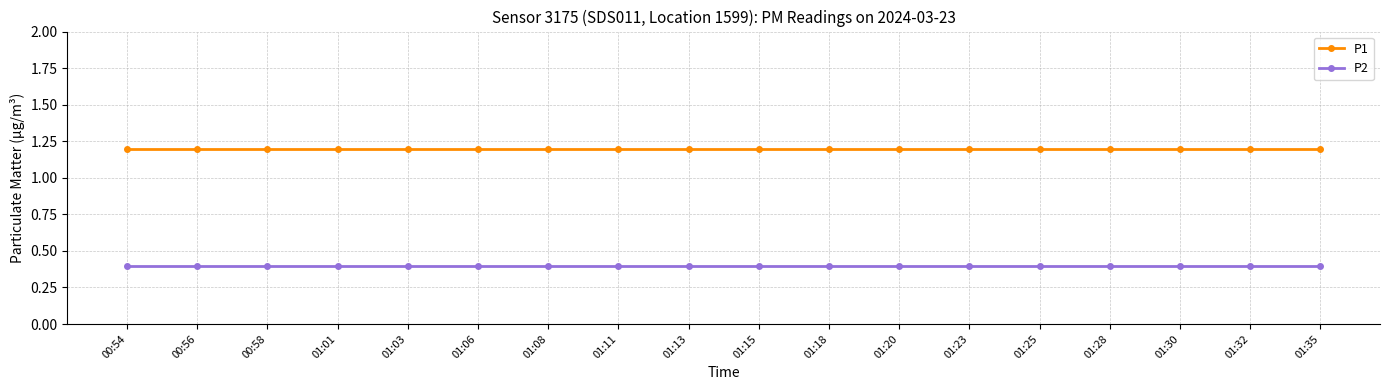

What is the label of the 16th point from the left?

01:30